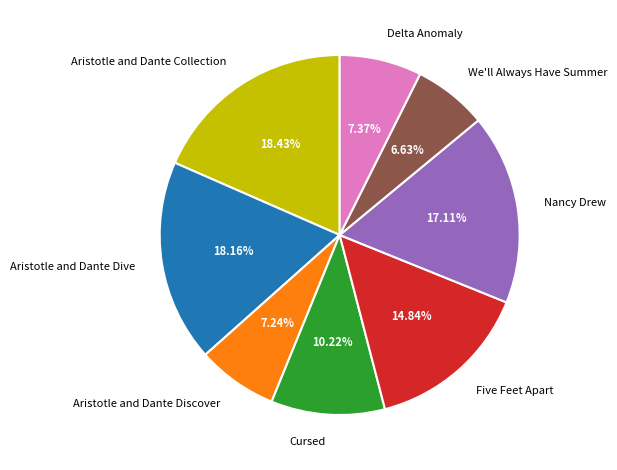

To the nearest percent, what percentage of the pie is Nancy Drew?

17%